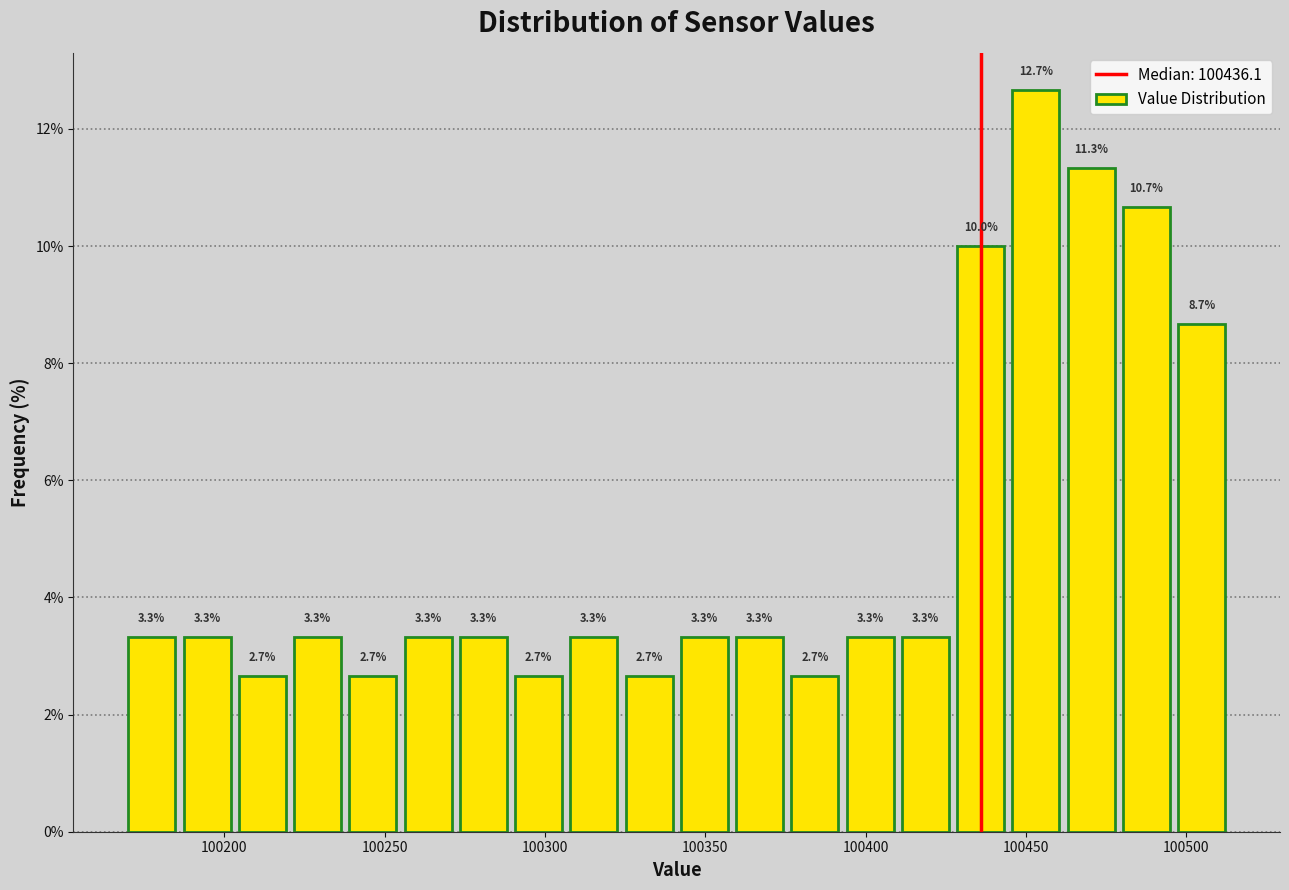

Read against the x-axis, roughly where is the centre of the tallest bar?

100455